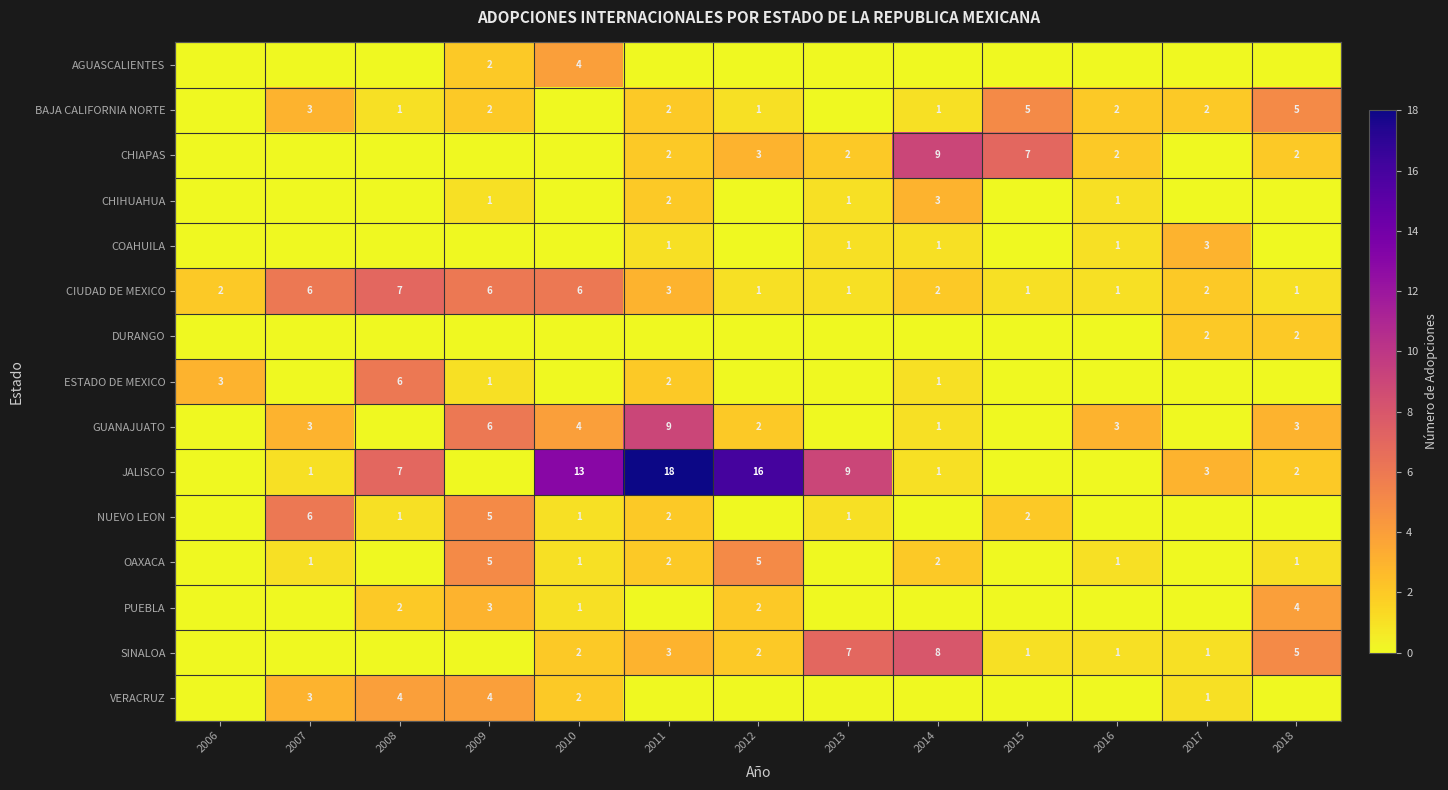

The SINALOA series shows 2 at 2011. True or false?

False